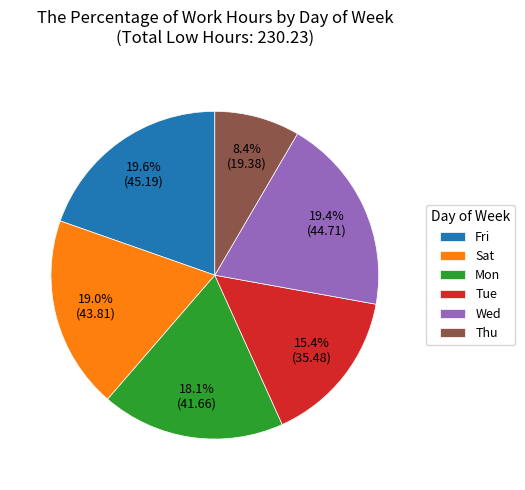

Does any single category account for the majority?

No